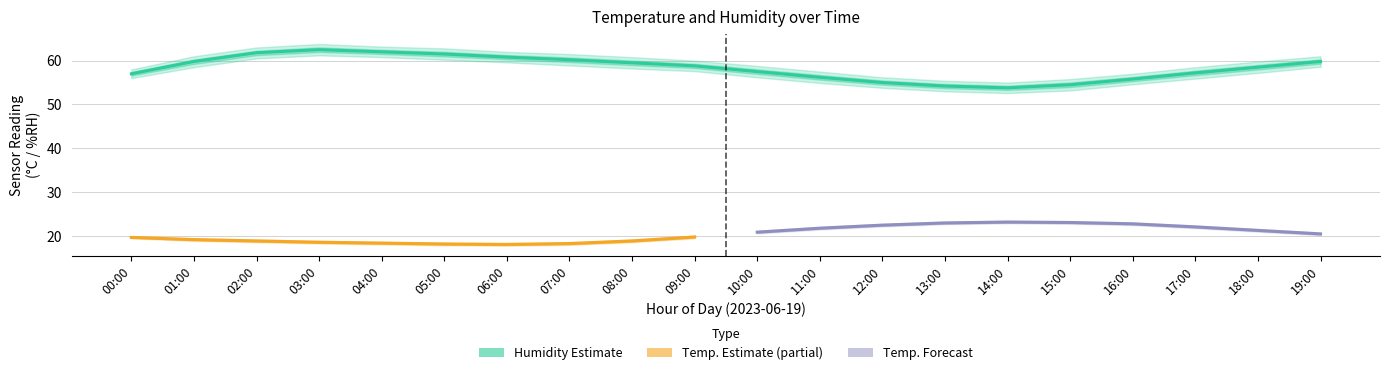

Where does the humidity_lower series first go above 57?

01:00